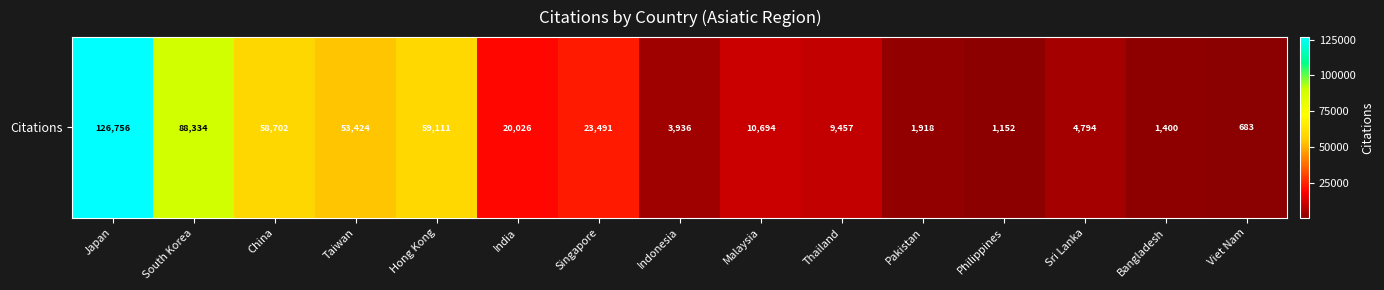

True or false: the data shows 1152 at Philippines.

True